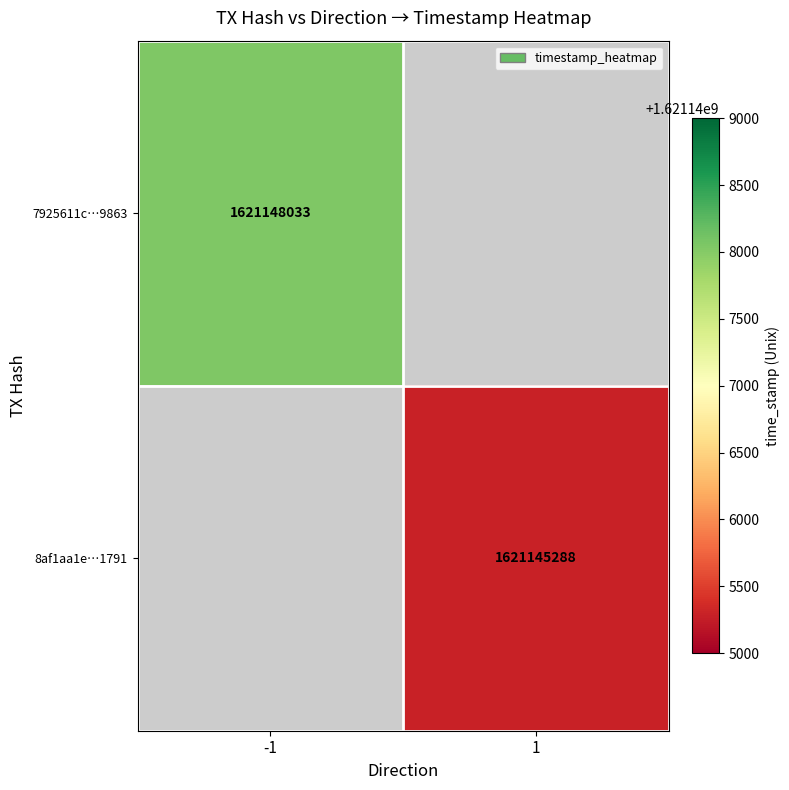

What is the greatest value displayed?

1621148033.0